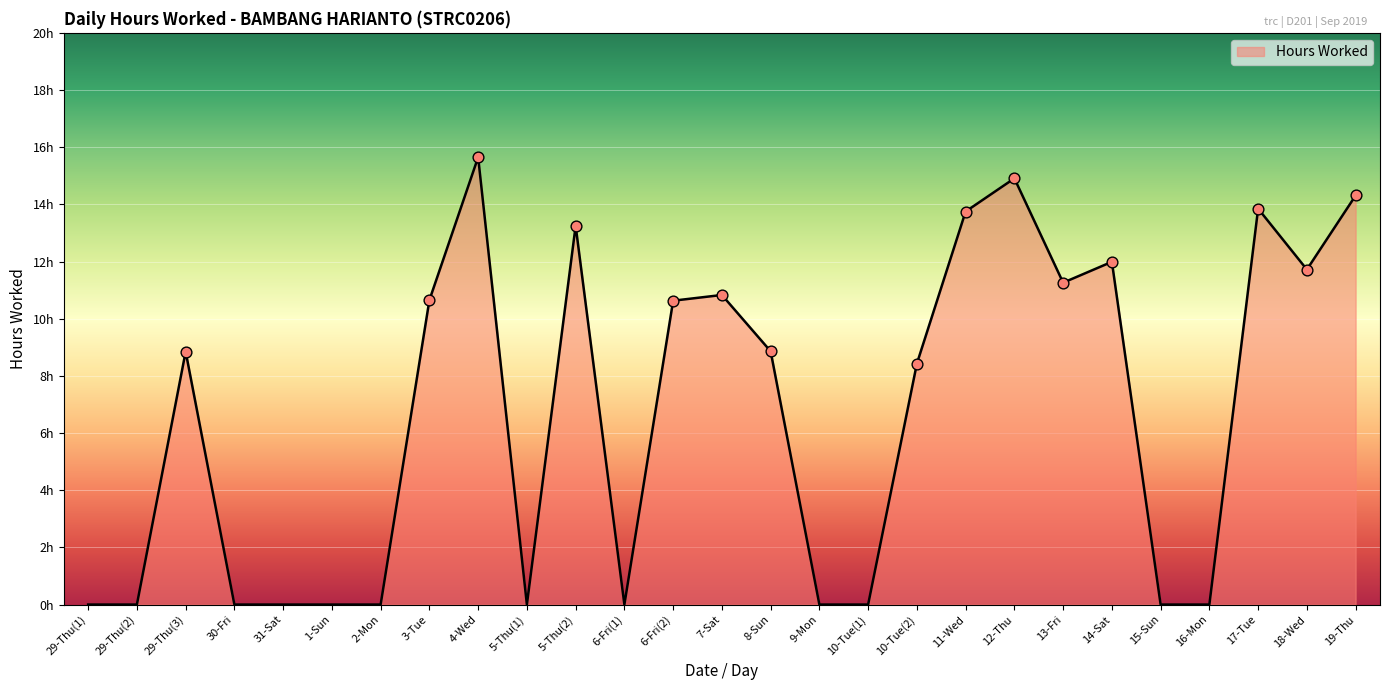

Which has a higher value, 8-Sun or 15-Sun?

8-Sun